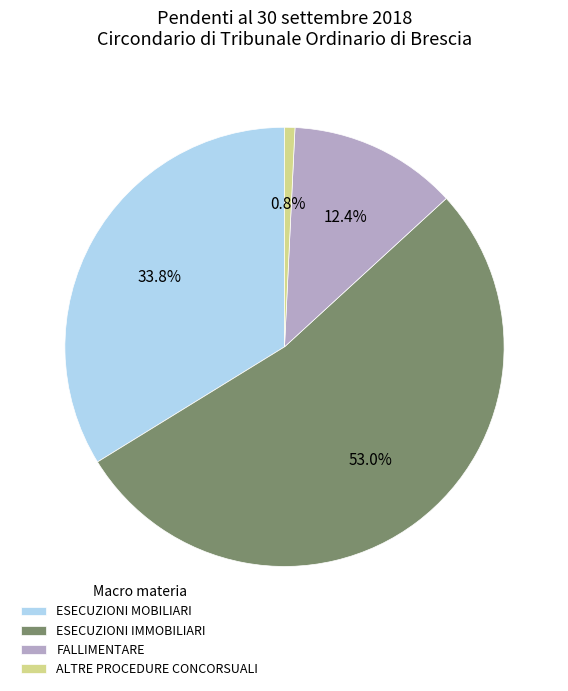

Combined, what portion of the pie is FALLIMENTARE and ALTRE PROCEDURE CONCORSUALI?

13.2%